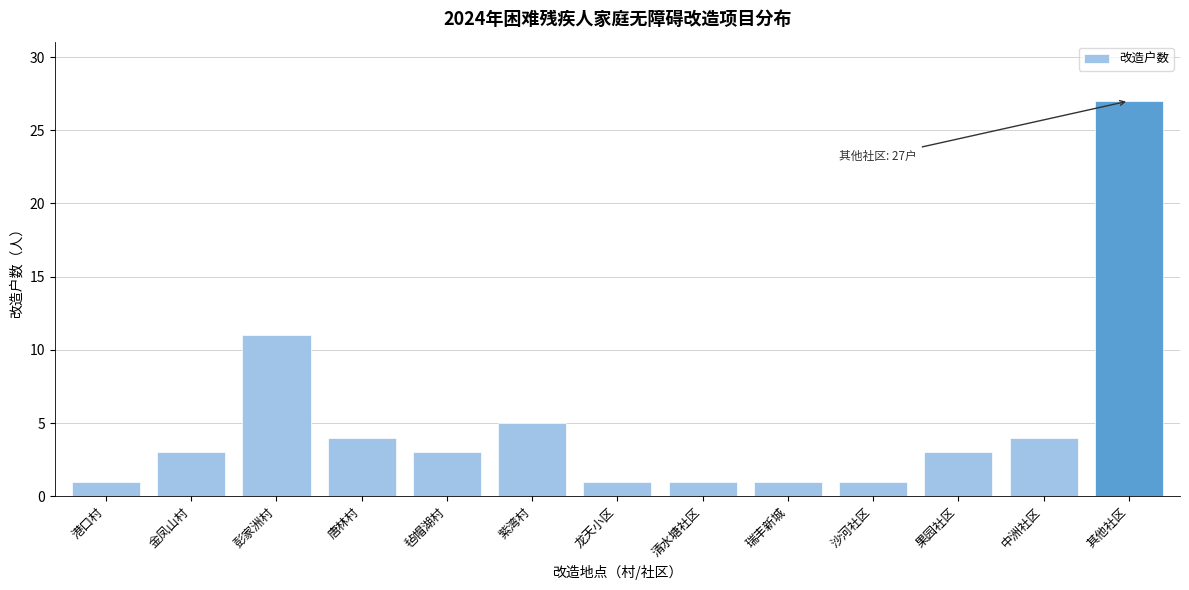

Reading right to left, list all the values displayed in this chart.

其他社区=27	中洲社区=4	果园社区=3	沙河社区=1	瑞丰新城=1	清水塘社区=1	龙天小区=1	紫湾村=5	毡帽湖村=3	唐林村=4	彭家洲村=11	金凤山村=3	港口村=1